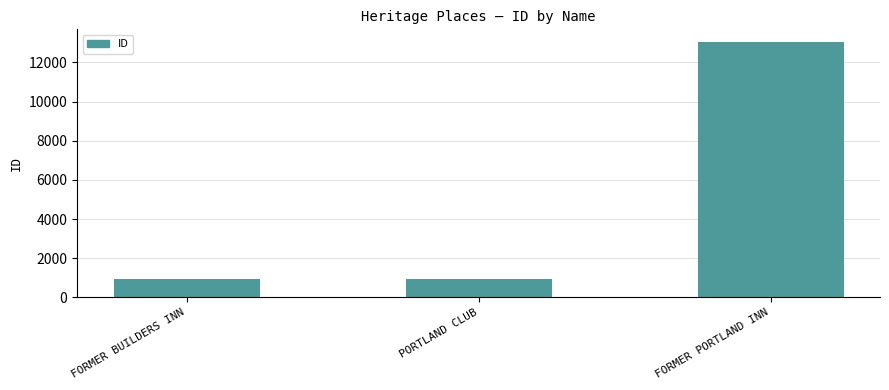

What is the difference between the maximum and minimum values?

12094